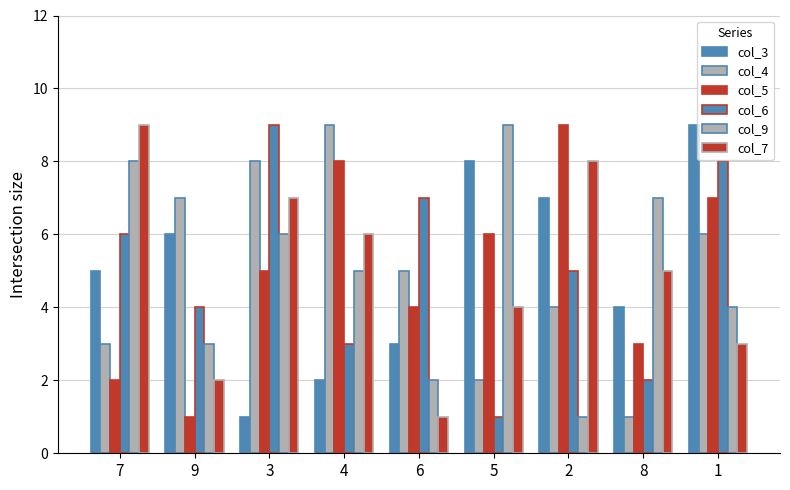

Are the bars horizontal?

No